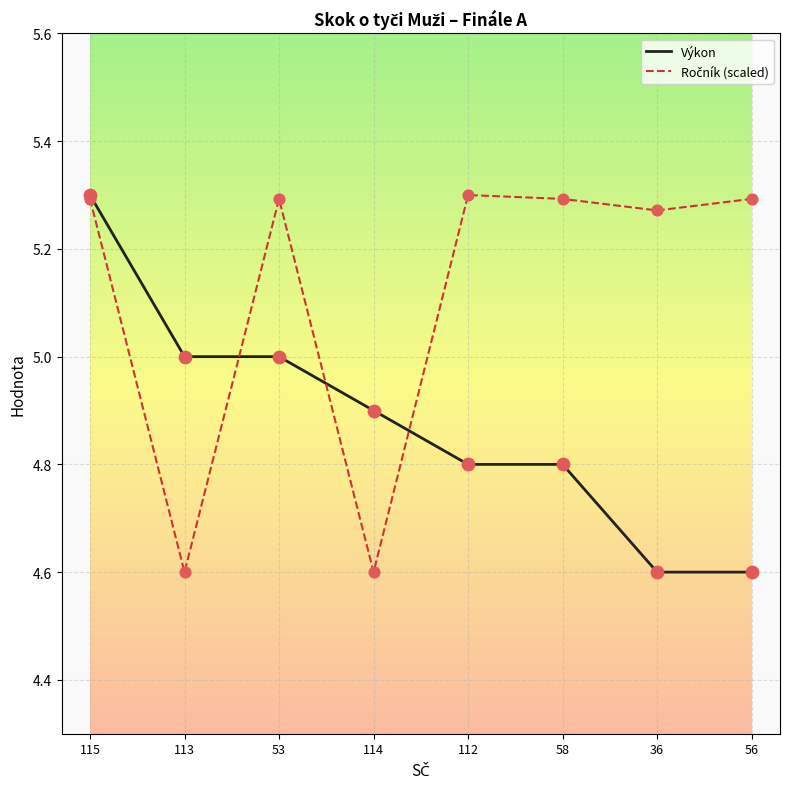

At which category is the sum across all series the highest?

115